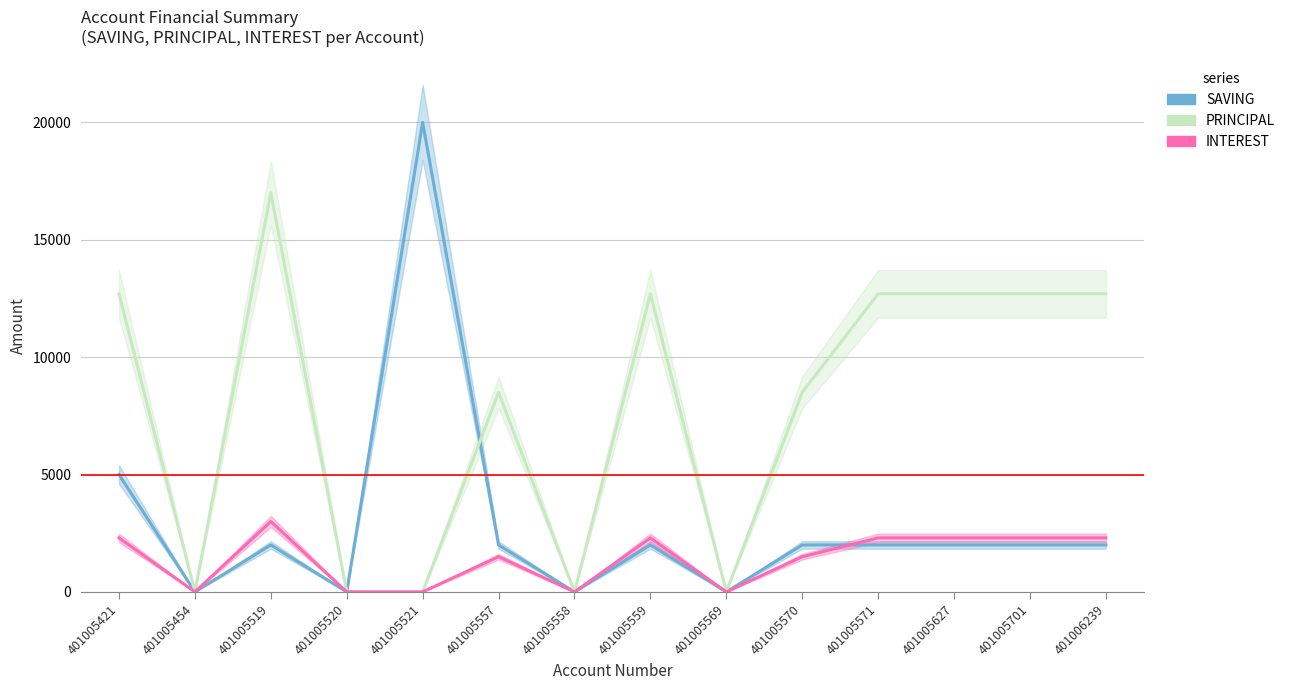

List the series in order of their overall mean, lowest first.

INTEREST, SAVING, PRINCIPAL